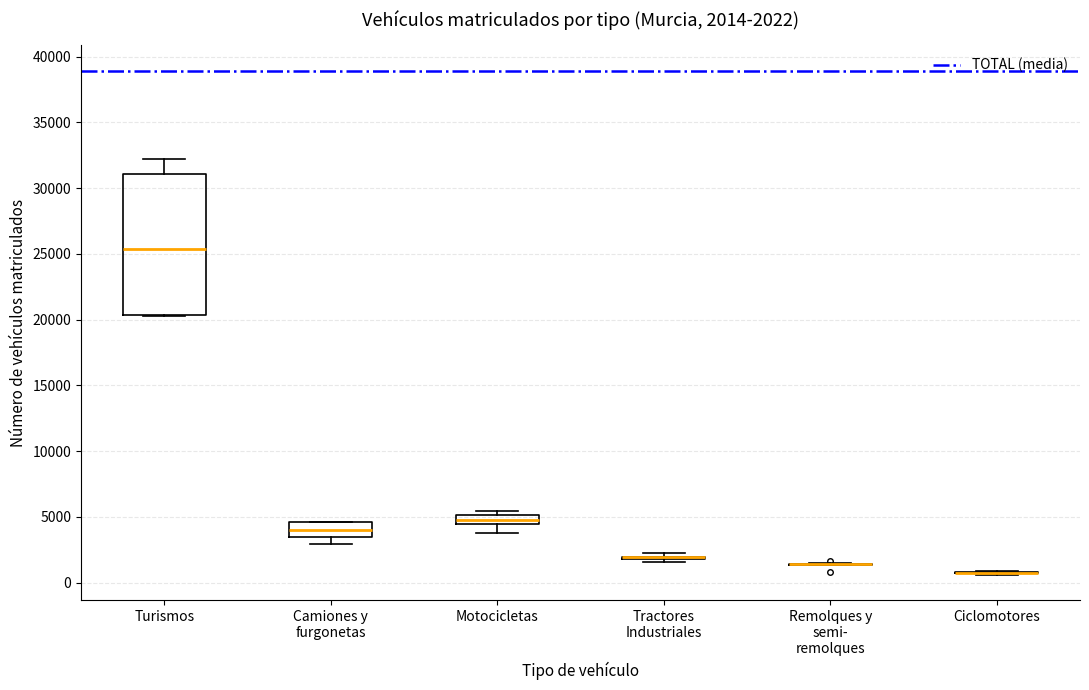

Which box is the tallest, from its lower edge to its upper edge?

Turismos